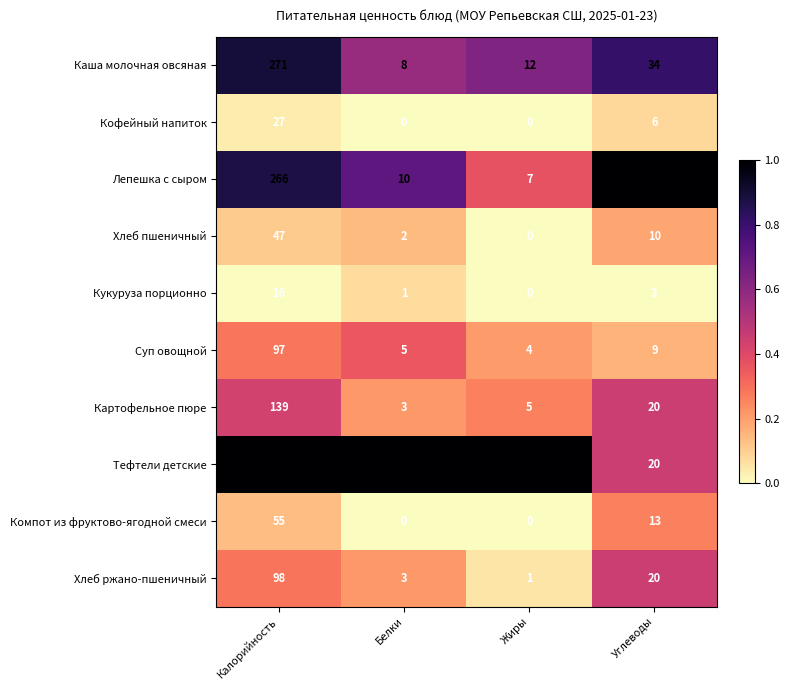

The Кофейный напиток series shows 6 at Углеводы. True or false?

True